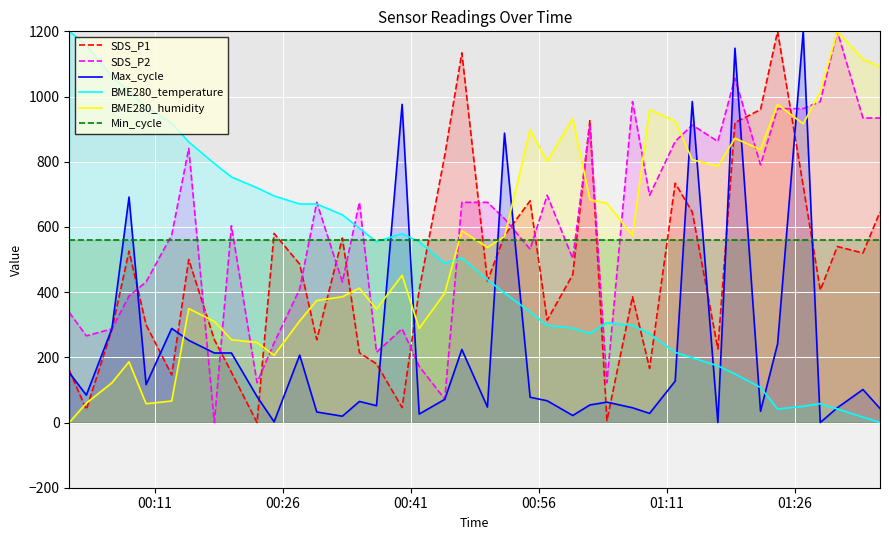

How many times do Max_cycle and Min_cycle cross each other?

12